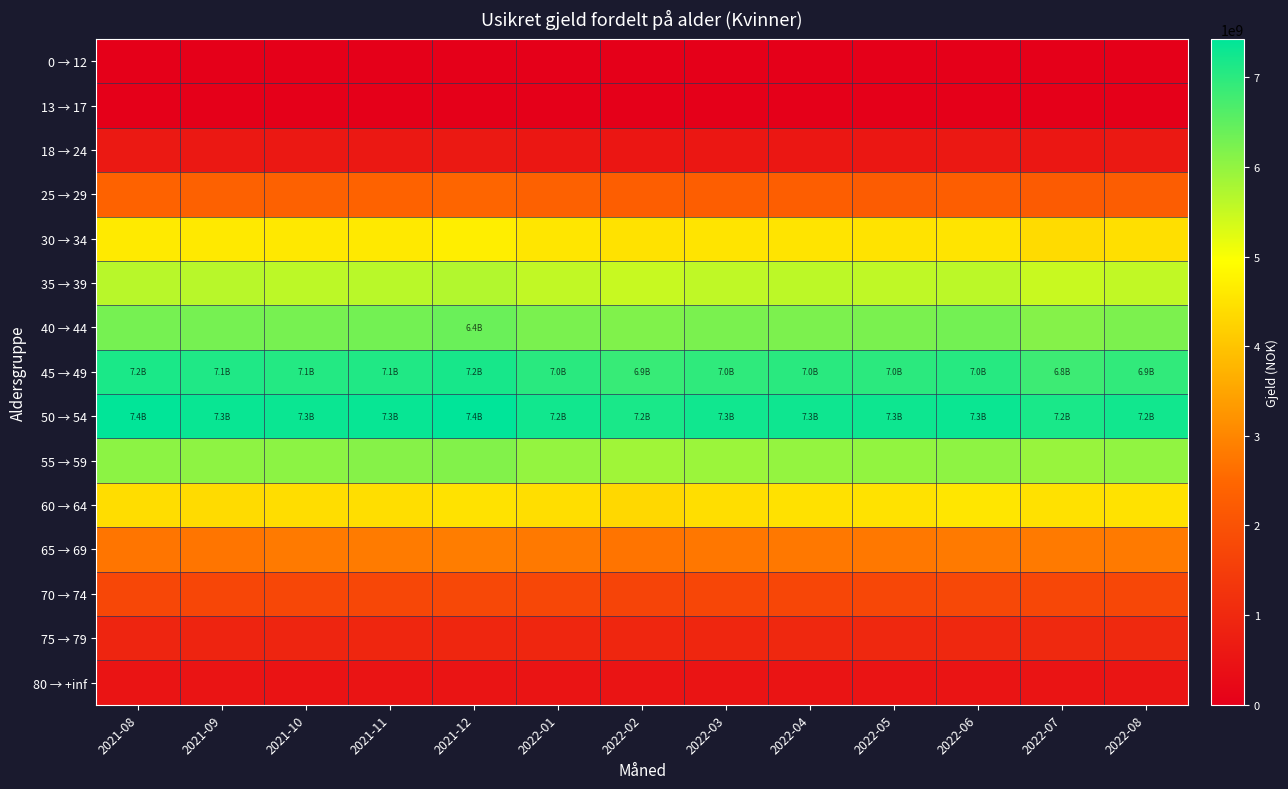

Reading right to left, transcribe all the data shown in this chart.

0 → 12: 2022-08=0	2022-07=0	2022-06=0	2022-05=0	2022-04=0	2022-03=0	2022-02=0	2022-01=0	2021-12=0	2021-11=0	2021-10=98	2021-09=98	2021-08=98
13 → 17: 2022-08=4707	2022-07=382	2022-06=13	2022-05=405	2022-04=367	2022-03=0	2022-02=0	2022-01=3240102	2021-12=3248383	2021-11=3256837	2021-10=3272450	2021-09=3280148	2021-08=3289100
18 → 24: 2022-08=618721540	2022-07=586498250	2022-06=597908964	2022-05=576432463	2022-04=572153643	2022-03=571285839	2022-02=559395801	2022-01=582696303	2021-12=609857741	2021-11=595608432	2021-10=596149562	2021-09=601333302	2021-08=613105274
25 → 29: 2022-08=2266592262	2022-07=2225483667	2022-06=2296994405	2022-05=2251835899	2022-04=2303260698	2022-03=2293535265	2022-02=2296302871	2022-01=2354374111	2021-12=2461684758	2021-11=2391223625	2021-10=2365556540	2021-09=2376935845	2021-08=2389251251
30 → 34: 2022-08=4442027935	2022-07=4377473843	2022-06=4525046918	2022-05=4507164520	2022-04=4519988435	2022-03=4513638447	2022-02=4494131082	2022-01=4542005861	2021-12=4686483769	2021-11=4604776694	2021-10=4592548234	2021-09=4604888789	2021-08=4626471956
35 → 39: 2022-08=5543982437	2022-07=5477059355	2022-06=5601165036	2022-05=5567246155	2022-04=5591607862	2022-03=5570382540	2022-02=5486605335	2022-01=5549962705	2021-12=5700814887	2021-11=5624441131	2021-10=5594912831	2021-09=5633659783	2021-08=5633014322
40 → 44: 2022-08=6224480020	2022-07=6136507200	2022-06=6298173730	2022-05=6227895269	2022-04=6216118769	2022-03=6224824324	2022-02=6172499256	2022-01=6233803903	2021-12=6397944302	2021-11=6311355898	2021-10=6265856889	2021-09=6280354820	2021-08=6282264154
45 → 49: 2022-08=6941210503	2022-07=6829160126	2022-06=7043070039	2022-05=7007859671	2022-04=7021027658	2022-03=6959530896	2022-02=6890081212	2022-01=7016435783	2021-12=7191729712	2021-11=7106828975	2021-10=7068532104	2021-09=7121383125	2021-08=7158937289
50 → 54: 2022-08=7240969622	2022-07=7181685470	2022-06=7323873174	2022-05=7289731333	2022-04=7277514007	2022-03=7259660403	2022-02=7179623347	2022-01=7249872830	2021-12=7428868671	2021-11=7347136029	2021-10=7317843870	2021-09=7336703774	2021-08=7401833272
55 → 59: 2022-08=6009848034	2022-07=5945017034	2022-06=6049979414	2022-05=6001587236	2022-04=5979785578	2022-03=5912664431	2022-02=5868502673	2022-01=5992298661	2021-12=6163641735	2021-11=6111921933	2021-10=6052851243	2021-09=6038961323	2021-08=6054744360
60 → 64: 2022-08=4489586940	2022-07=4480435270	2022-06=4543628008	2022-05=4487813530	2022-04=4482646452	2022-03=4418124513	2022-02=4331990992	2022-01=4430397785	2021-12=4497538059	2021-11=4435932474	2021-10=4403522775	2021-09=4374420123	2021-08=4405741605
65 → 69: 2022-08=2810128705	2022-07=2811602218	2022-06=2813080268	2022-05=2779572849	2022-04=2772301462	2022-03=2767525764	2022-02=2727164869	2022-01=2789252889	2021-12=2854323566	2021-11=2827700977	2021-10=2802816068	2021-09=2736923272	2021-08=2731621289
70 → 74: 2022-08=1744814196	2022-07=1748624216	2022-06=1761269849	2022-05=1734024512	2022-04=1715925146	2022-03=1701874955	2022-02=1676057537	2022-01=1735539063	2021-12=1757687924	2021-11=1755601852	2021-10=1728205541	2021-09=1719255279	2021-08=1734608150
75 → 79: 2022-08=1006201524	2022-07=1010436738	2022-06=991919206	2022-05=996754646	2022-04=979948802	2022-03=950986311	2022-02=928737075	2022-01=936771079	2021-12=942394532	2021-11=937119359	2021-10=905117484	2021-09=897220568	2021-08=902864746
80 → +inf: 2022-08=523296781	2022-07=517744136	2022-06=519930291	2022-05=512985917	2022-04=503849938	2022-03=498979970	2022-02=495583908	2022-01=508797510	2021-12=508902149	2021-11=520748532	2021-10=491423746	2021-09=500498307	2021-08=500514561